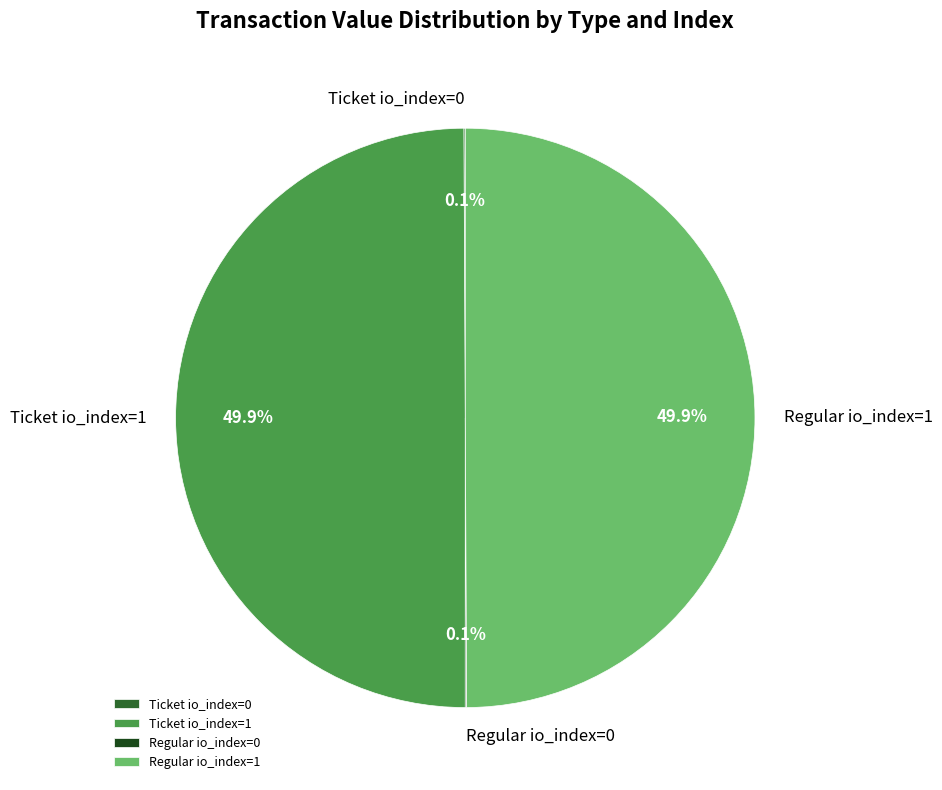

What portion of the pie excludes Regular io_index=1?

50.1%